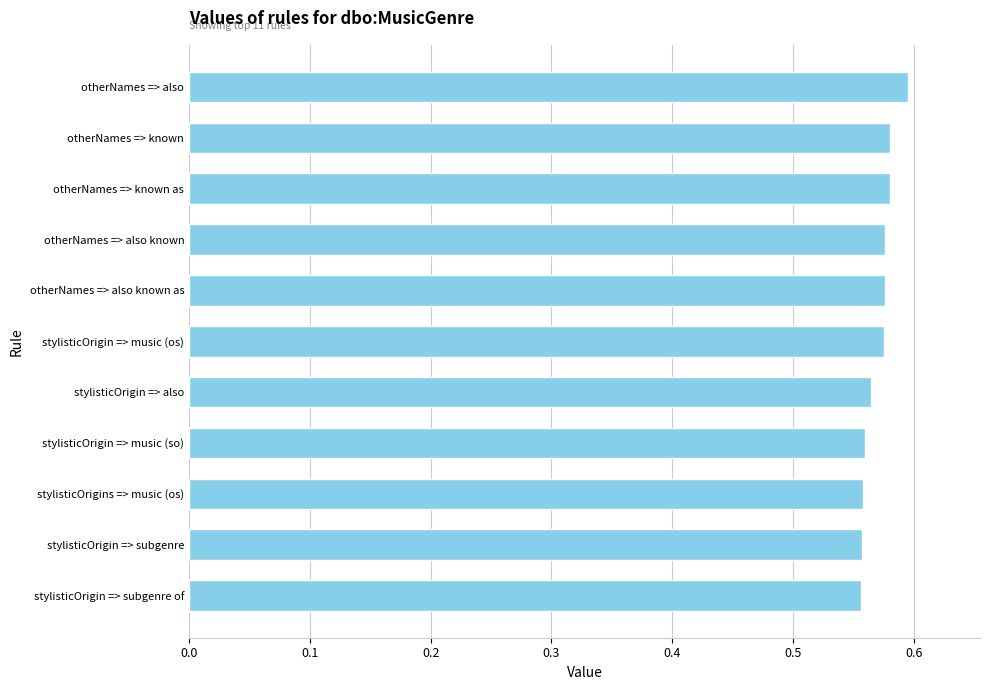

What is the sum of all values?

6.3